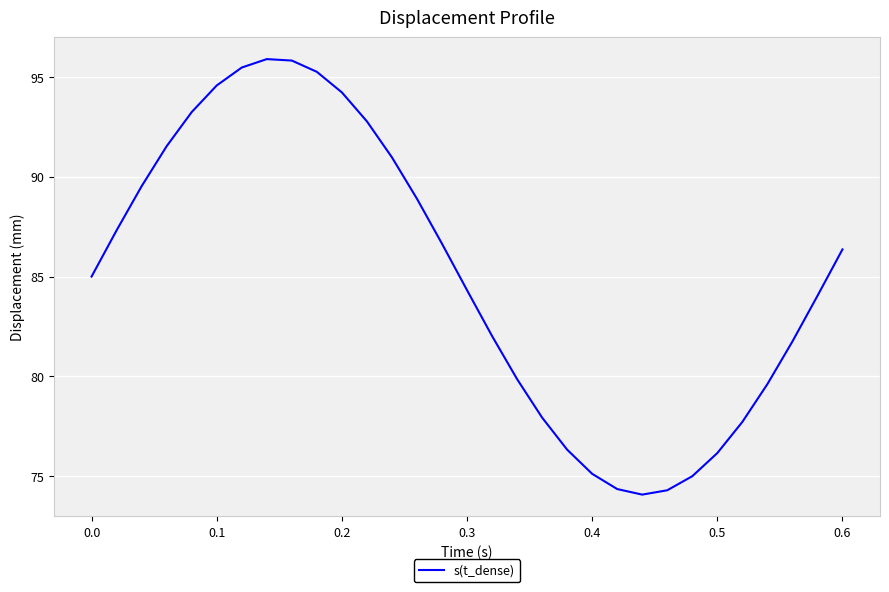

Count the number of data series in this chart.

1